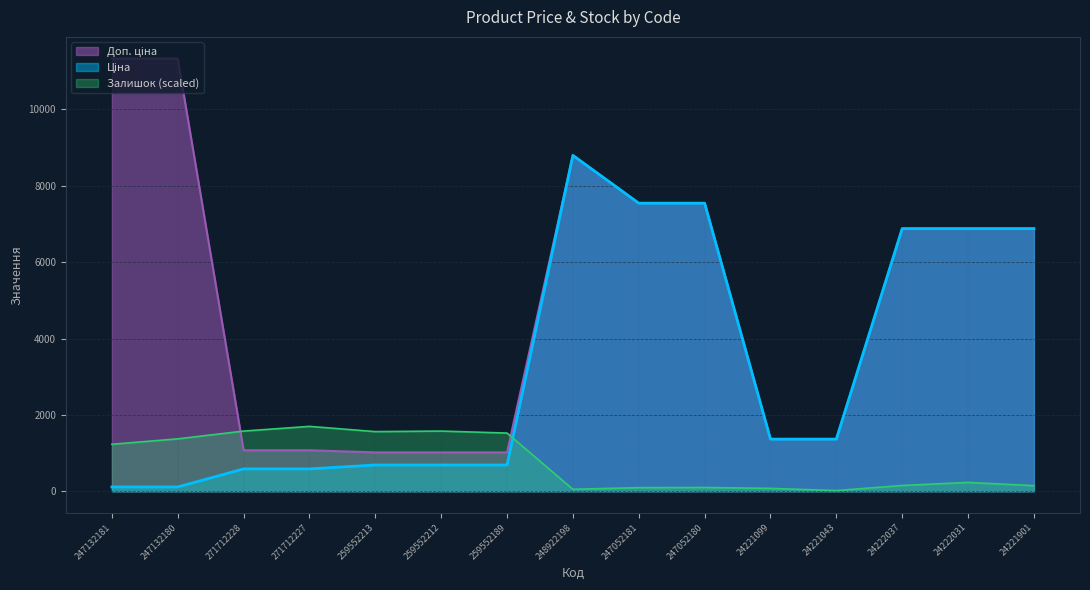

What is the average value of the Доп. ціна series?

5008.7